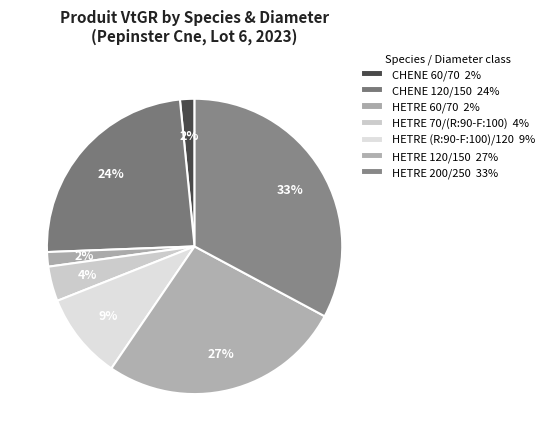

How many slices are in this pie chart?

7